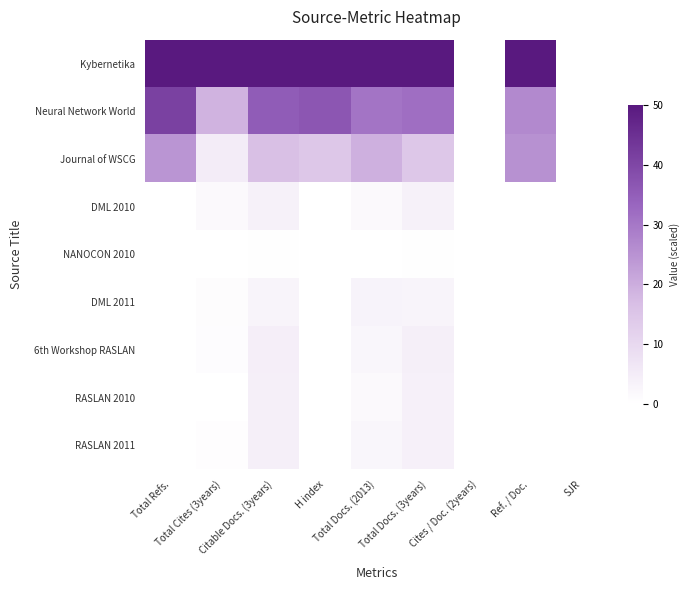

At which category is the sum across all series the highest?

Citable Docs. (3years)